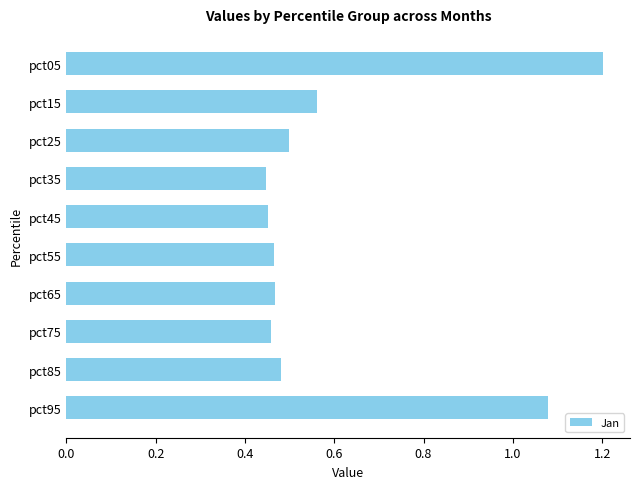

What is the value of the 1st bar from the top?

1.2